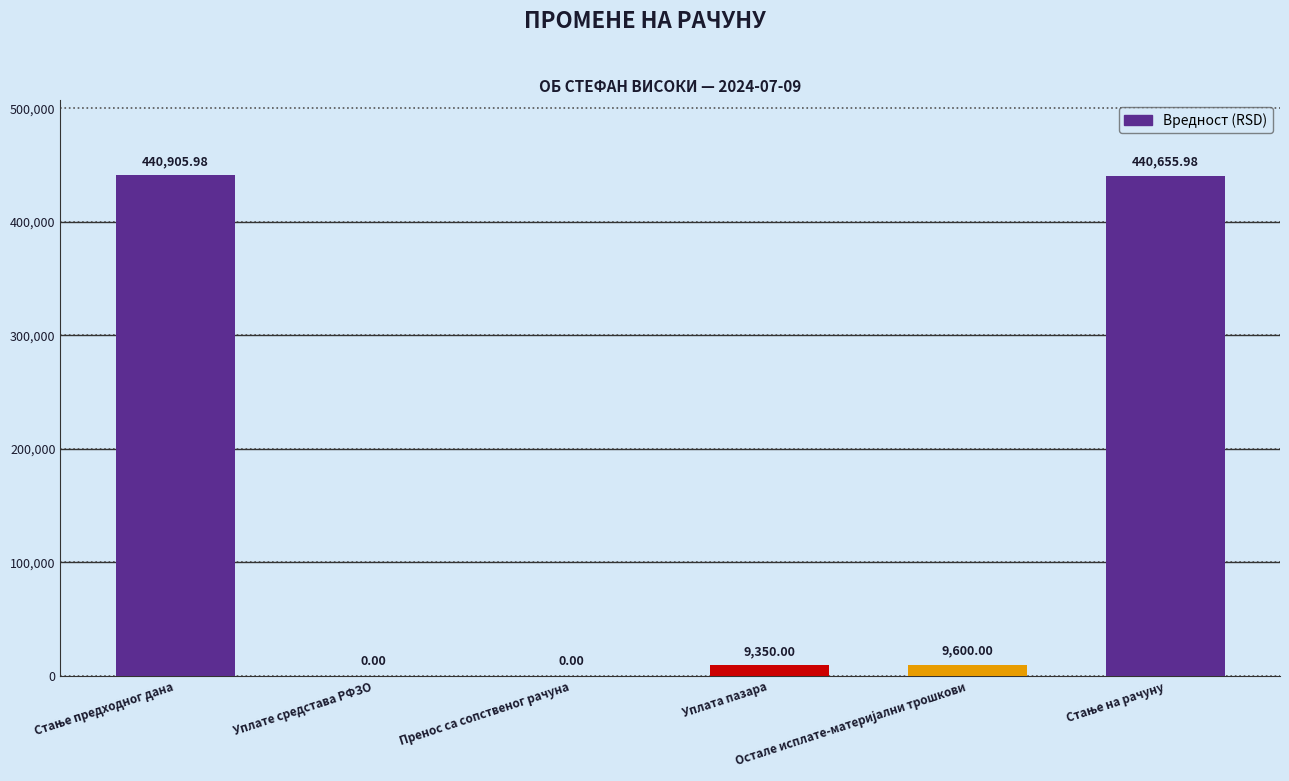

What is the sum of all values?

900512.0